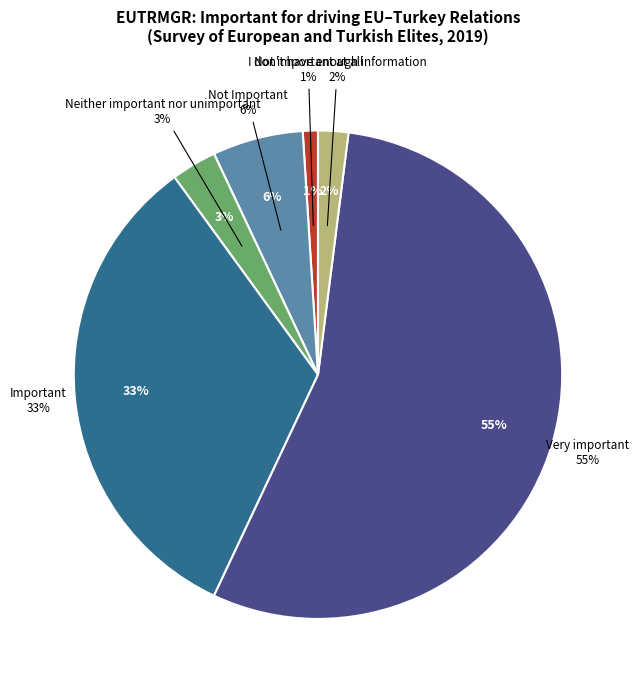

The I don't have enough information slice represents 1% of the pie. True or false?

False